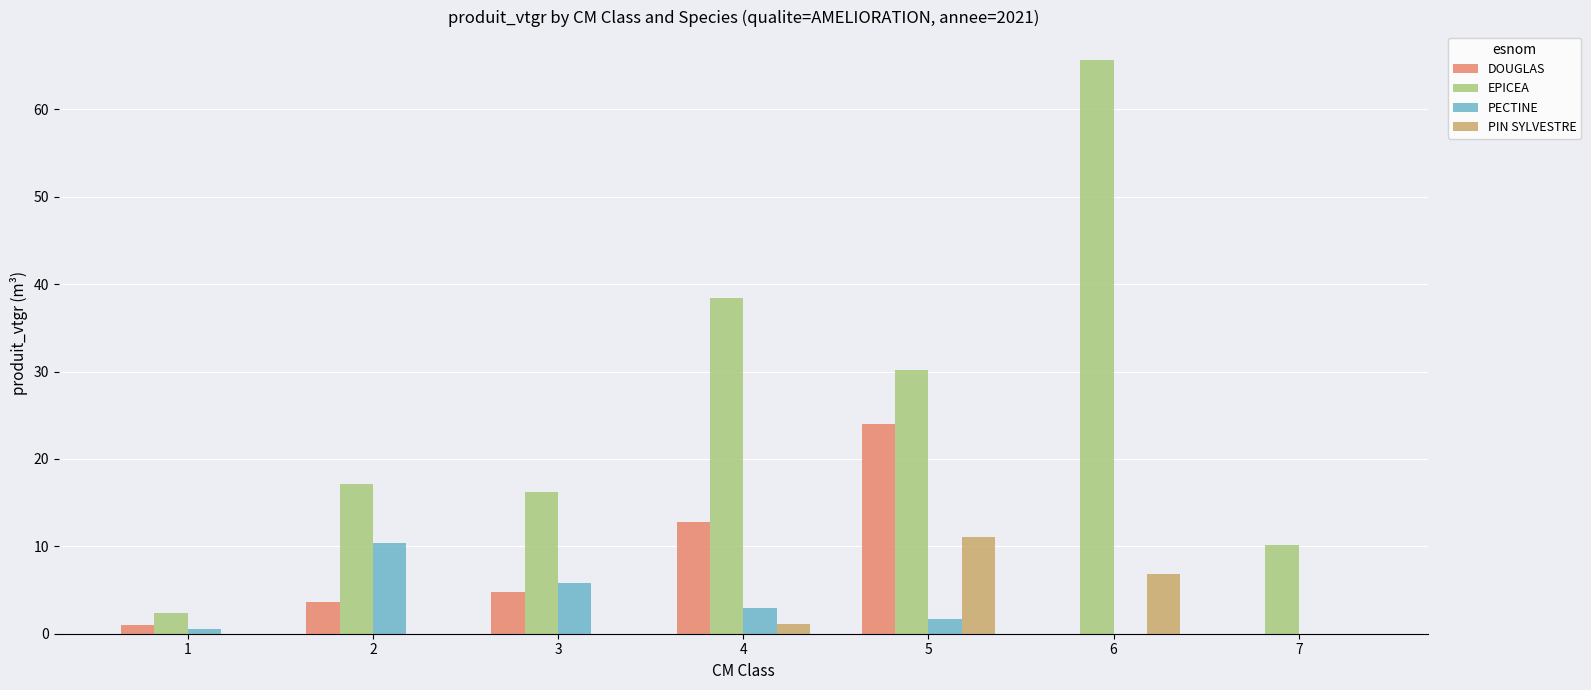

What is the sum of all DOUGLAS values?

46.2